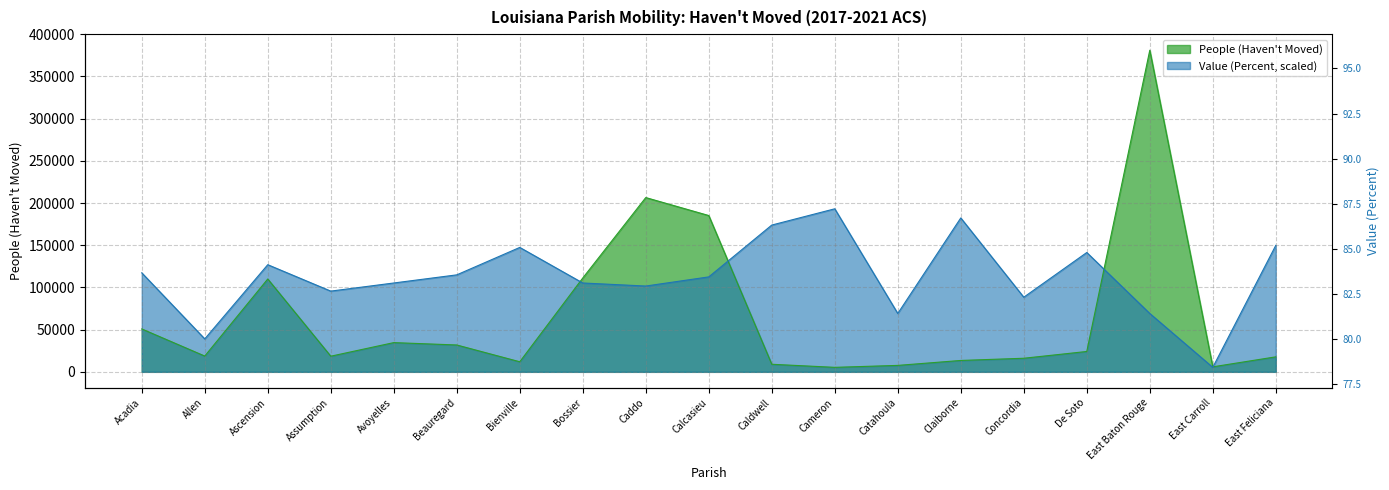

What is the label of the 13th point from the right?

Bienville